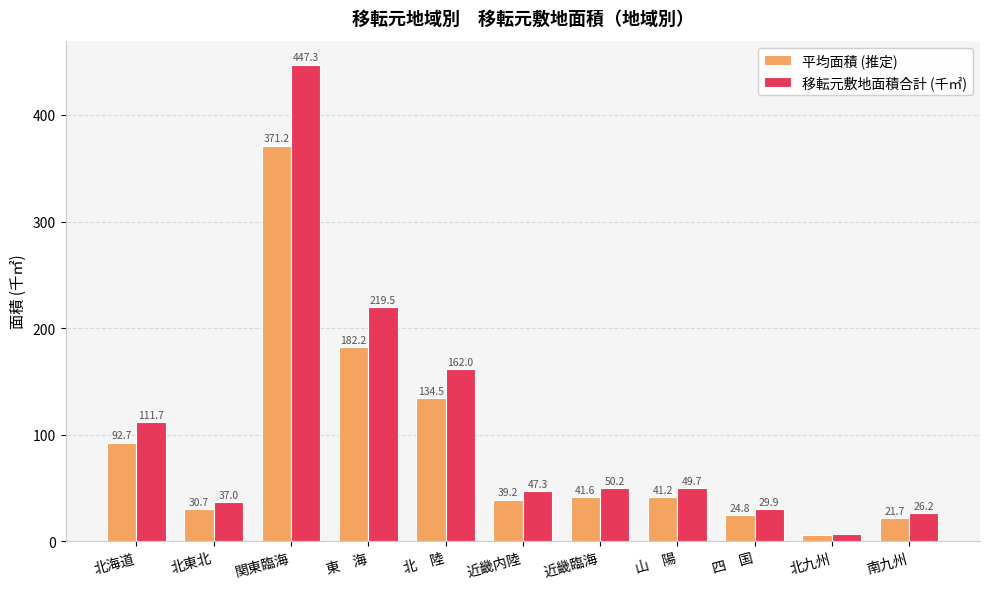

Which series has the largest range (max minus min)?

移転元敷地面積合計 (千㎡)